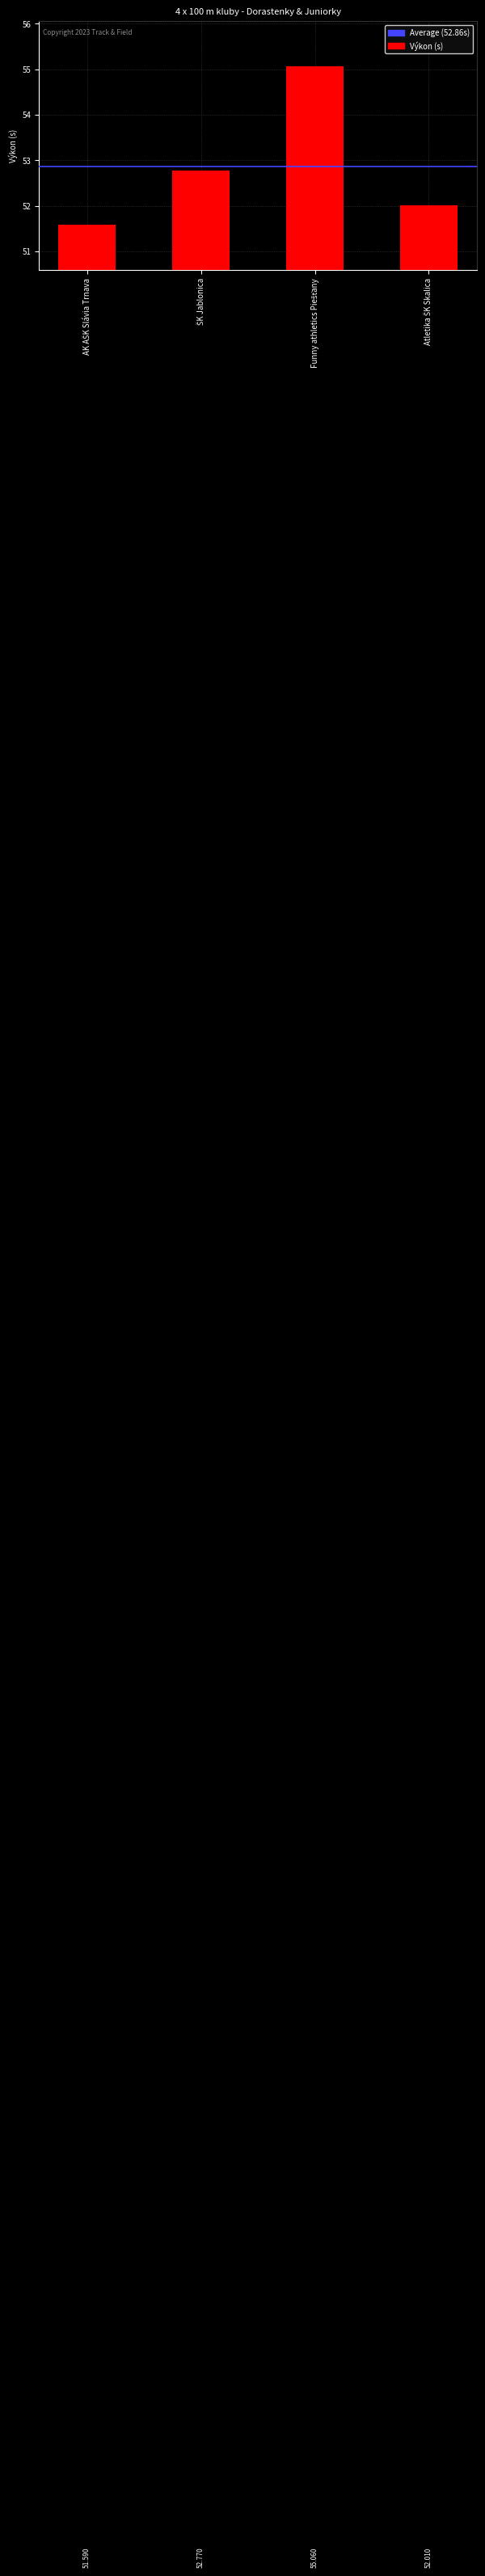

Reading left to right, what are all the values shown in this chart?

AK AŠK Slávia Trnava=51.6	ŠK Jablonica=52.8	Funny athletics Piešťany=55.1	Atletika ŠK Skalica=52.0